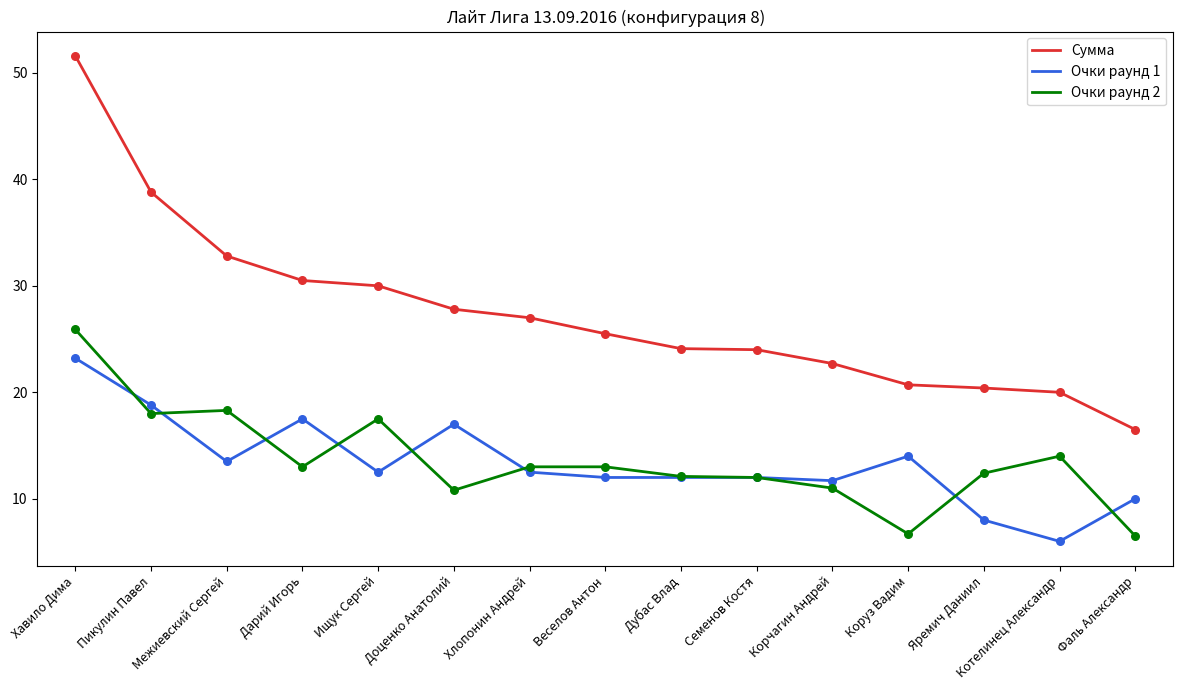

What is the total value across all series at Ищук Сергей?

60.0